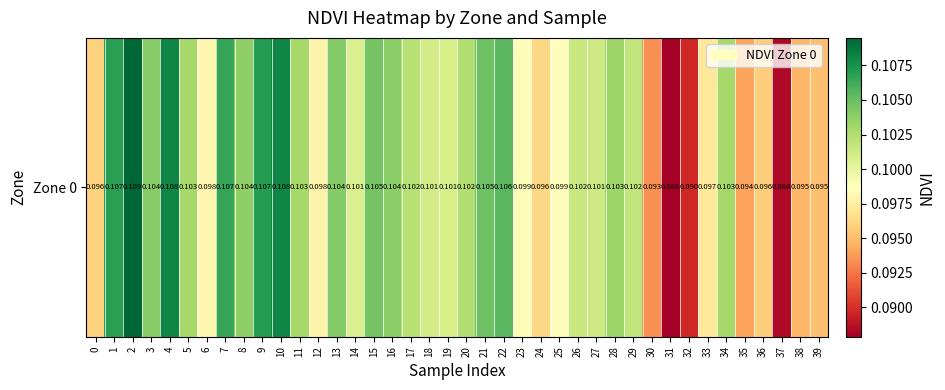

True or false: the data shows 0.2 at 21.

False